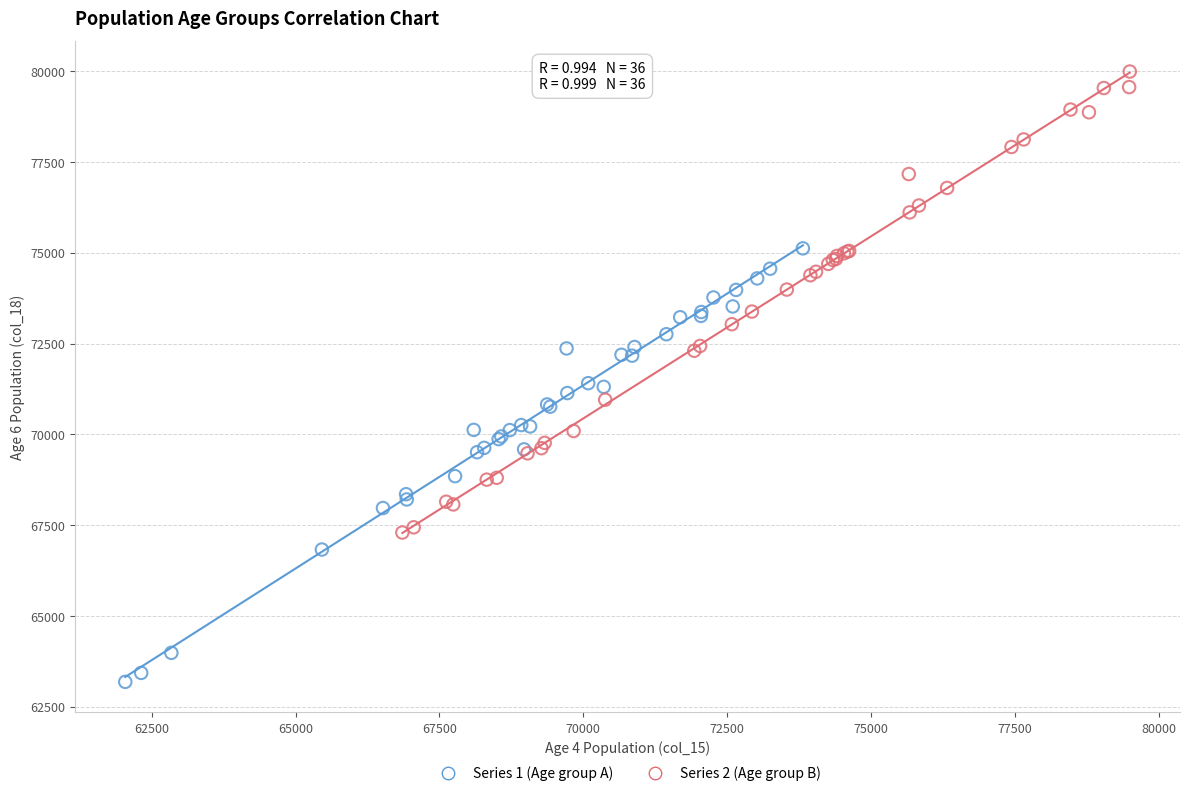

Which series contains the highest Y value?

Series 2 (Age group B)